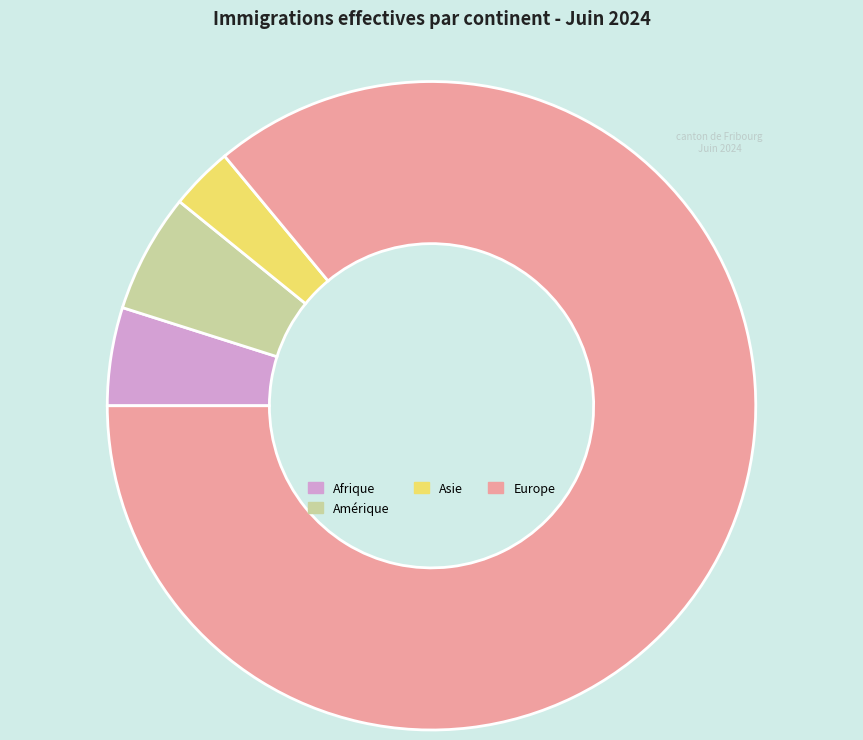

Does any single category account for the majority?

Yes